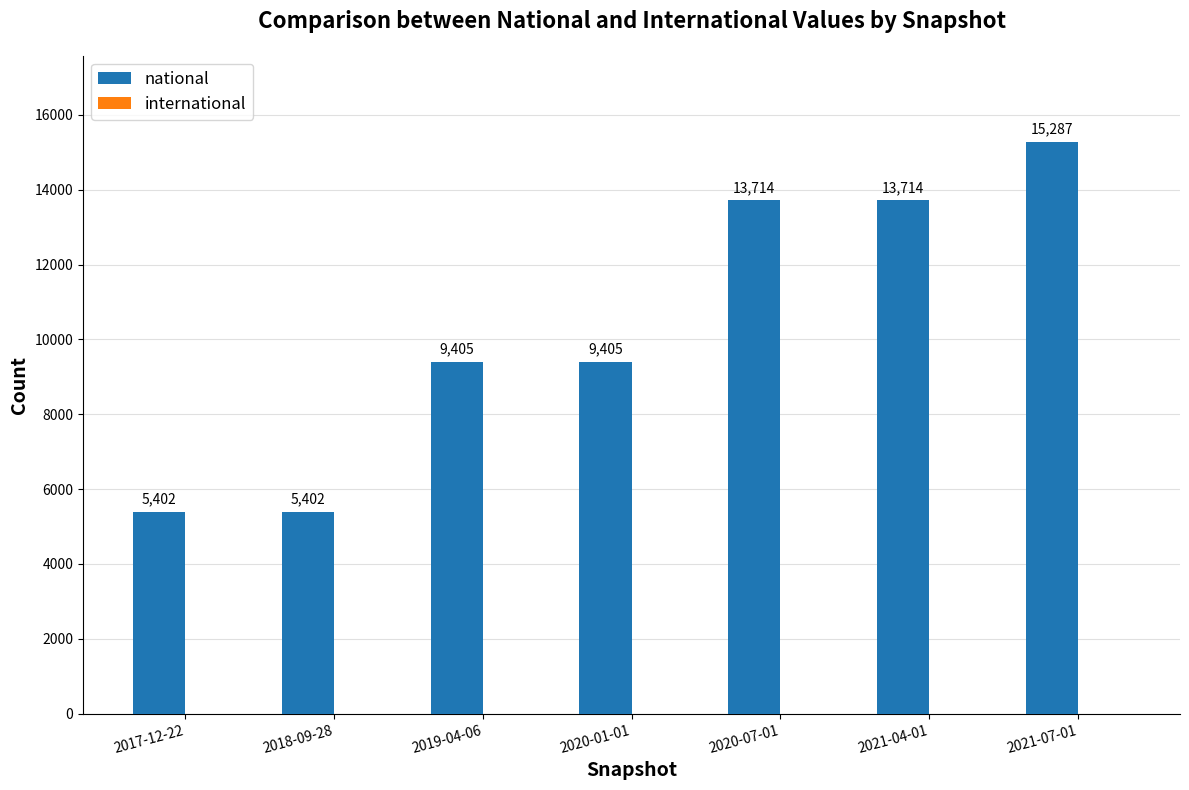

Which category has the highest value across all series?

2021-07-01